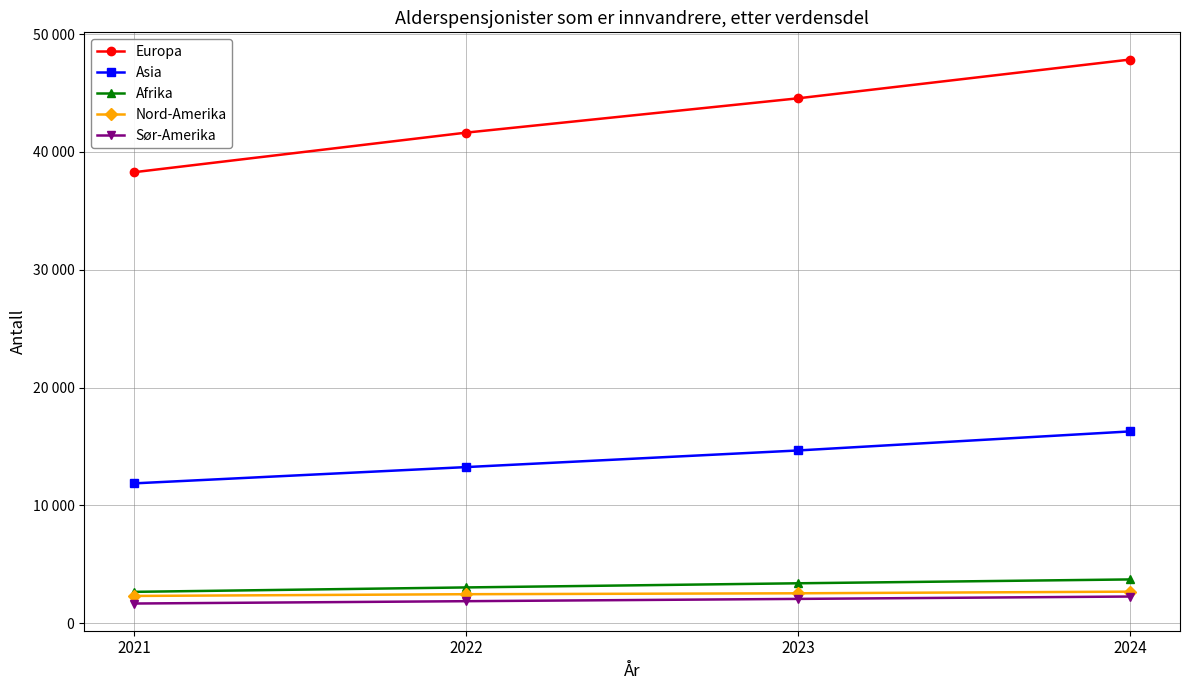

What is the sum of all Afrika values?

12848